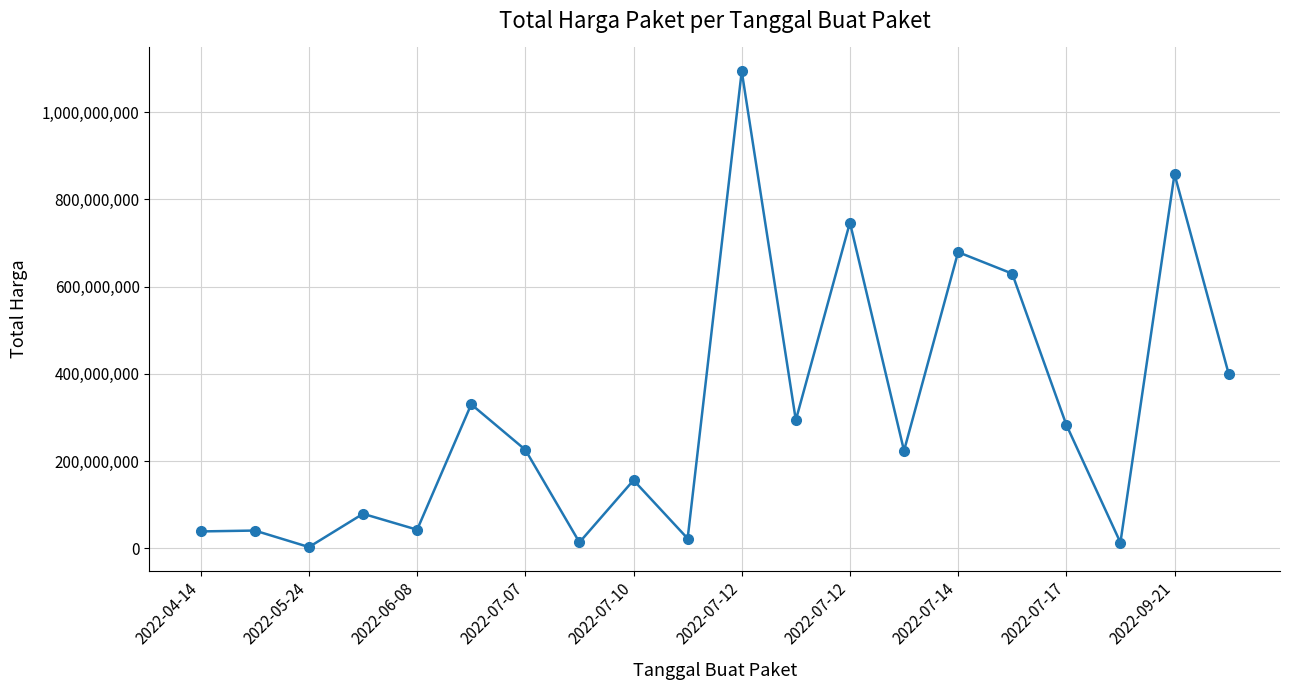

What is the difference between the second highest and second lowest values?

844748400